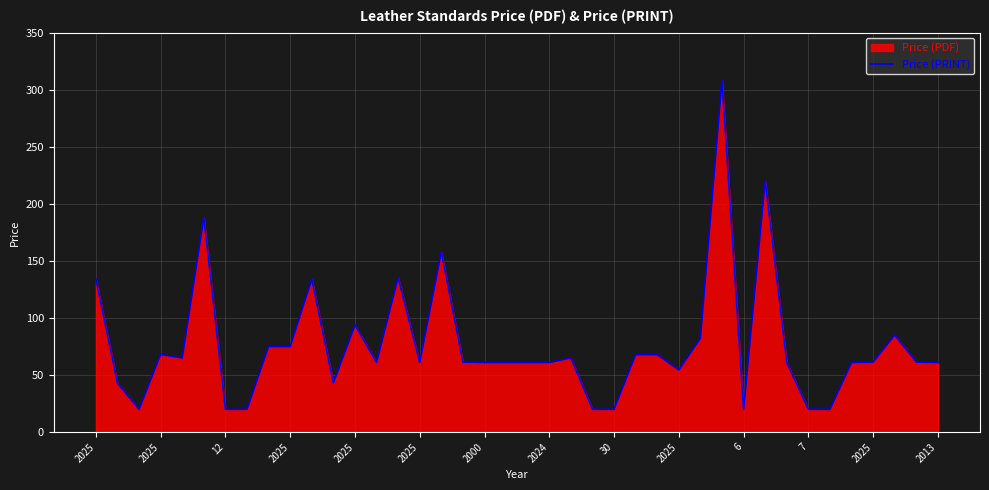

What is the label of the 20th point from the left?

19